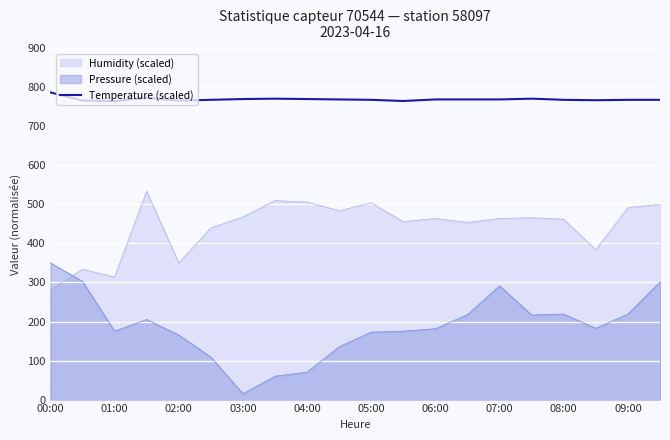

What is the spread (max minus min) of values at 05:00?

595.2